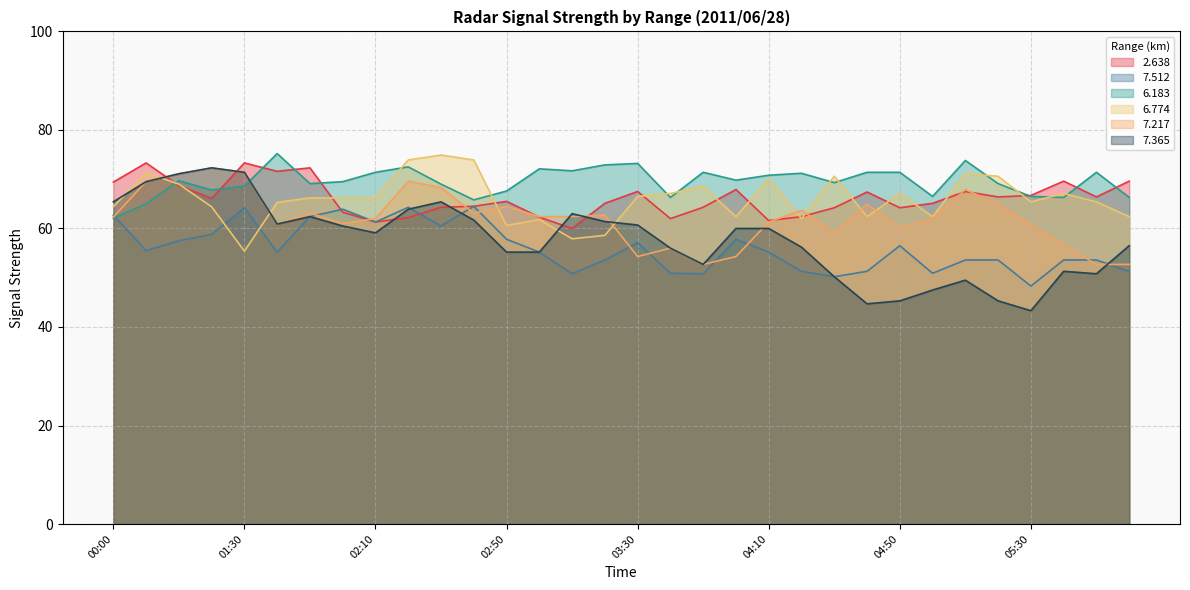

How many interior local valleys does the 7.365 series have?

6